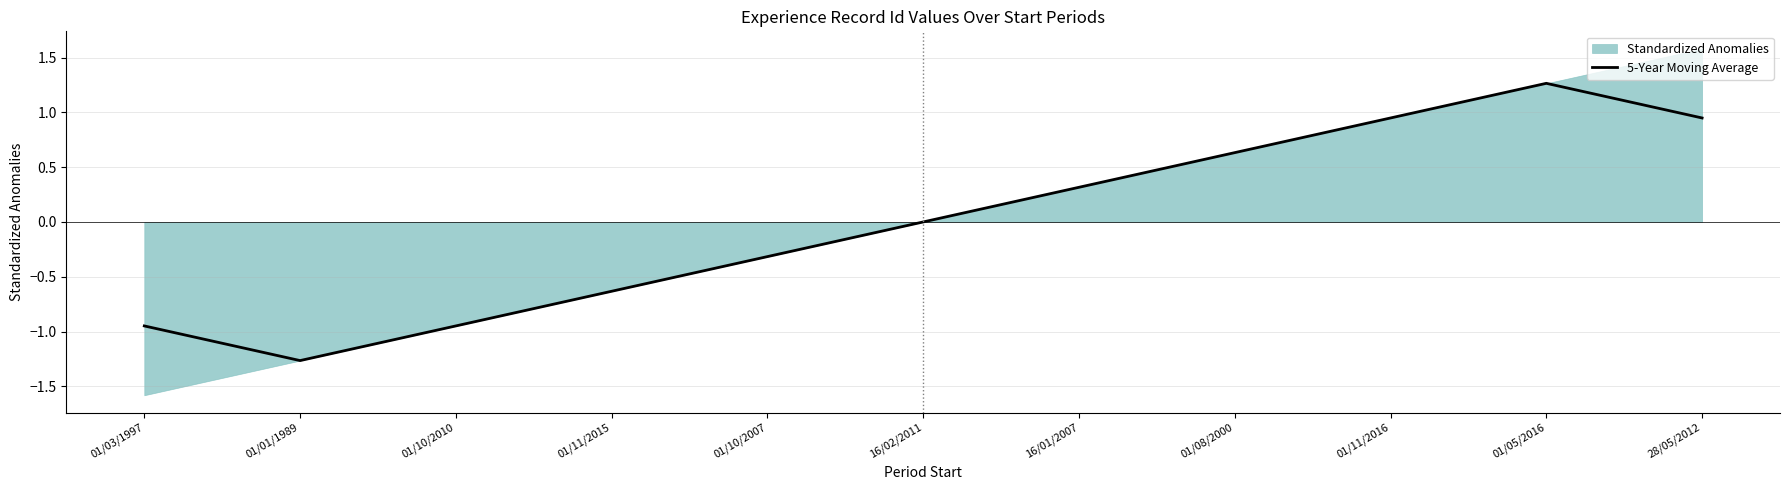

The chart shows a value of 0.6 at 01/08/2000. True or false?

True